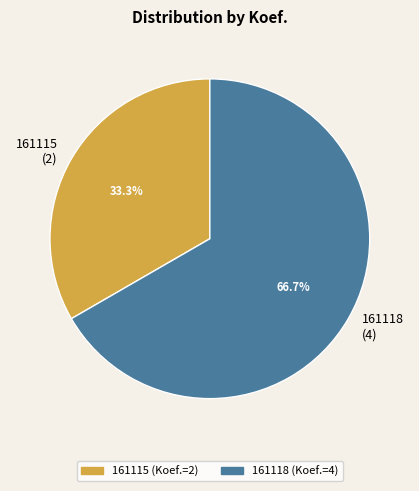

To the nearest percent, what is the combined percentage of 161118 and 161115?

100%